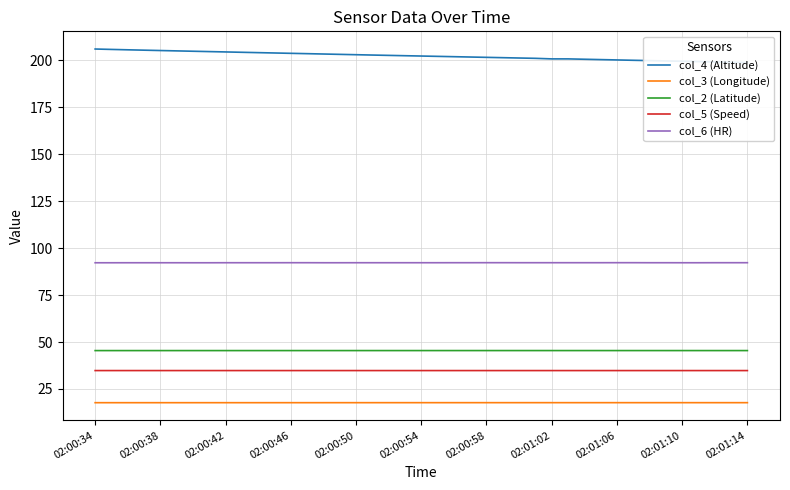

What is the maximum value for col_3 (Longitude)?

17.7